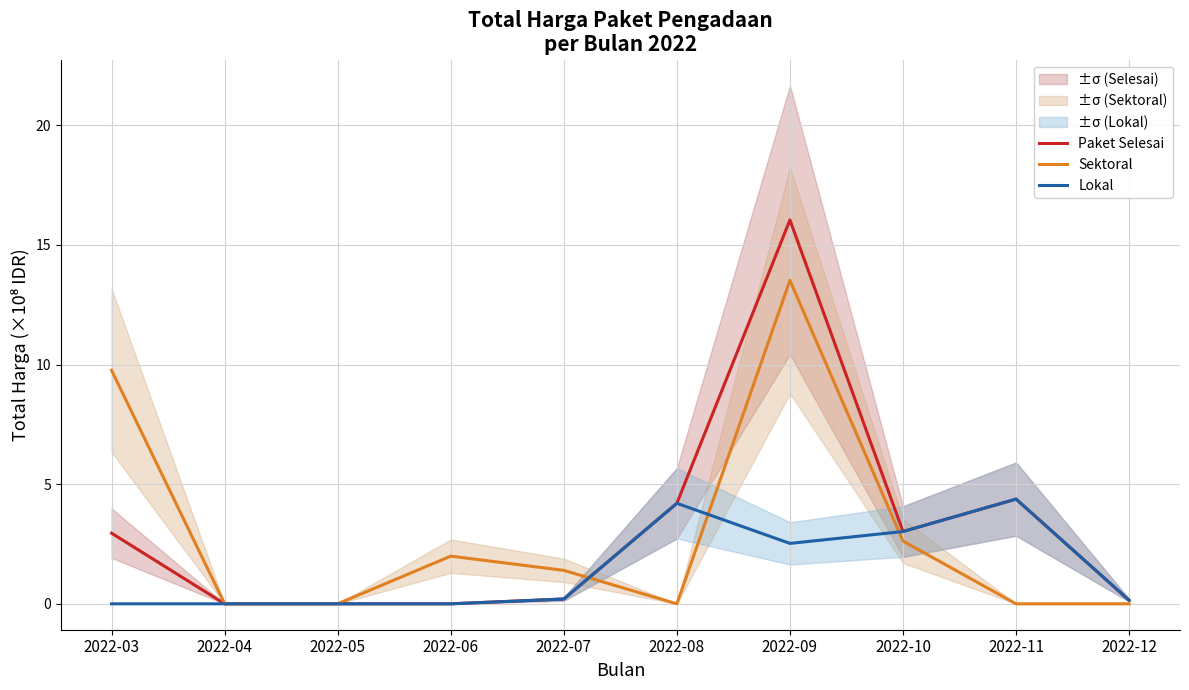

How many positive values does the Sektoral series have?

5